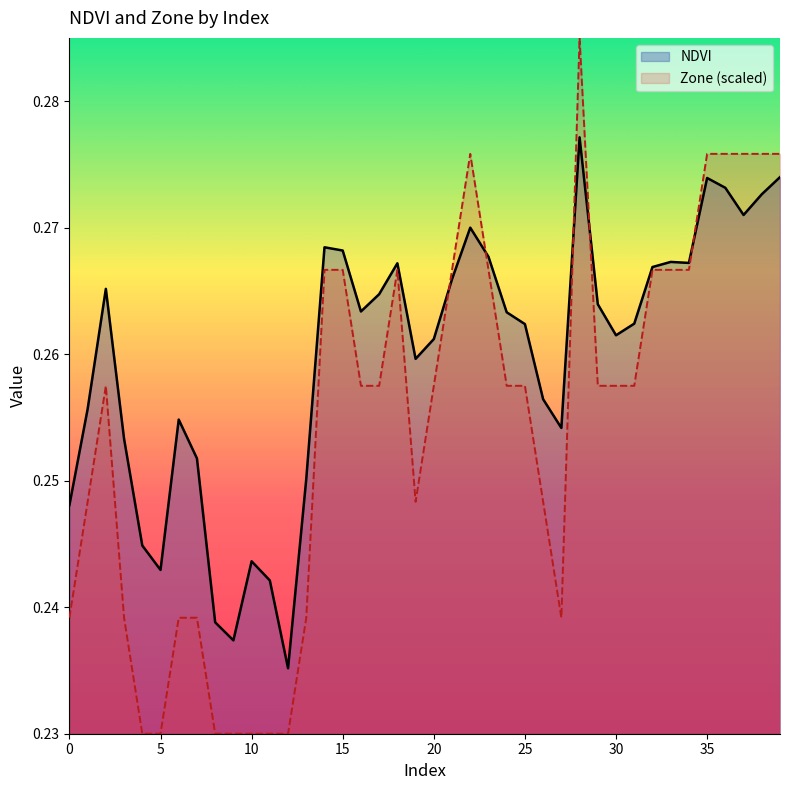

True or false: Zone has more than 1 interior local peaks.

True